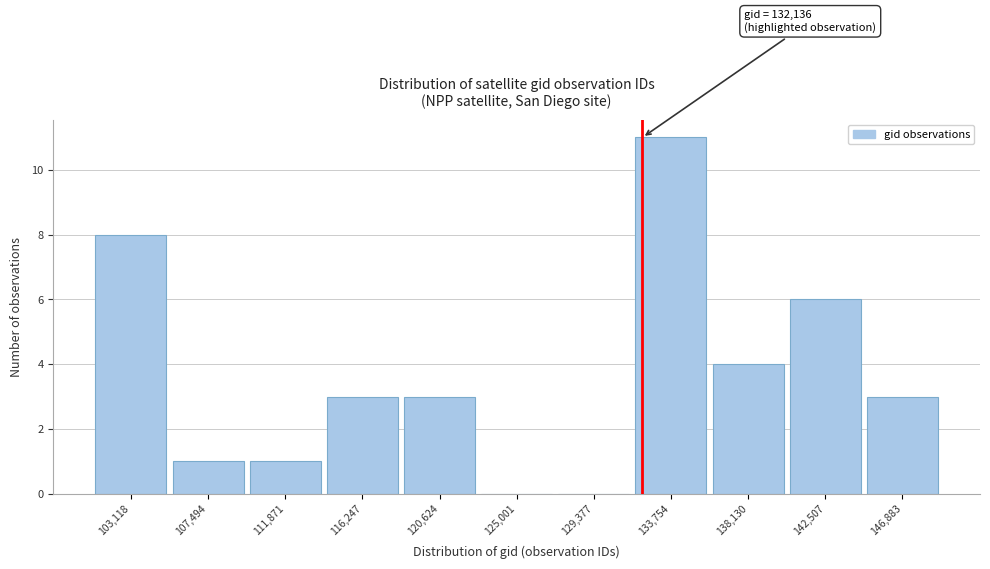

Over which range of the x-axis is the bar tallest?

131500 to 136000